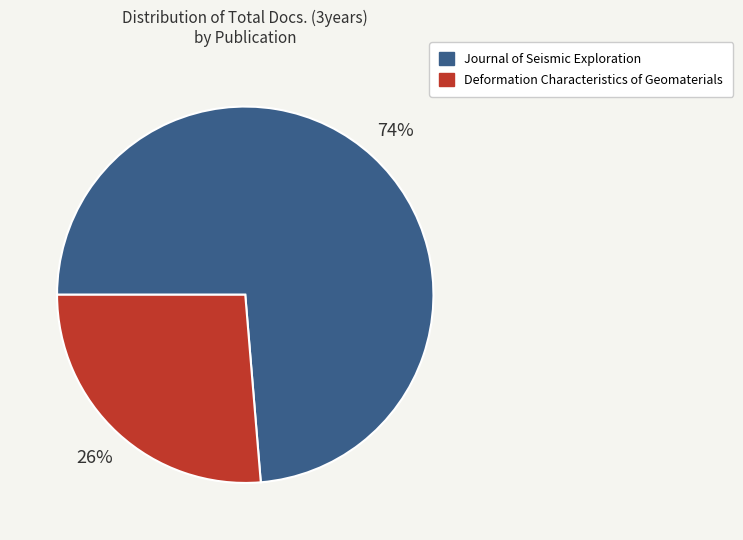

Do Deformation Characteristics of Geomaterials and Journal of Seismic Exploration together represent more than half of the pie?

Yes